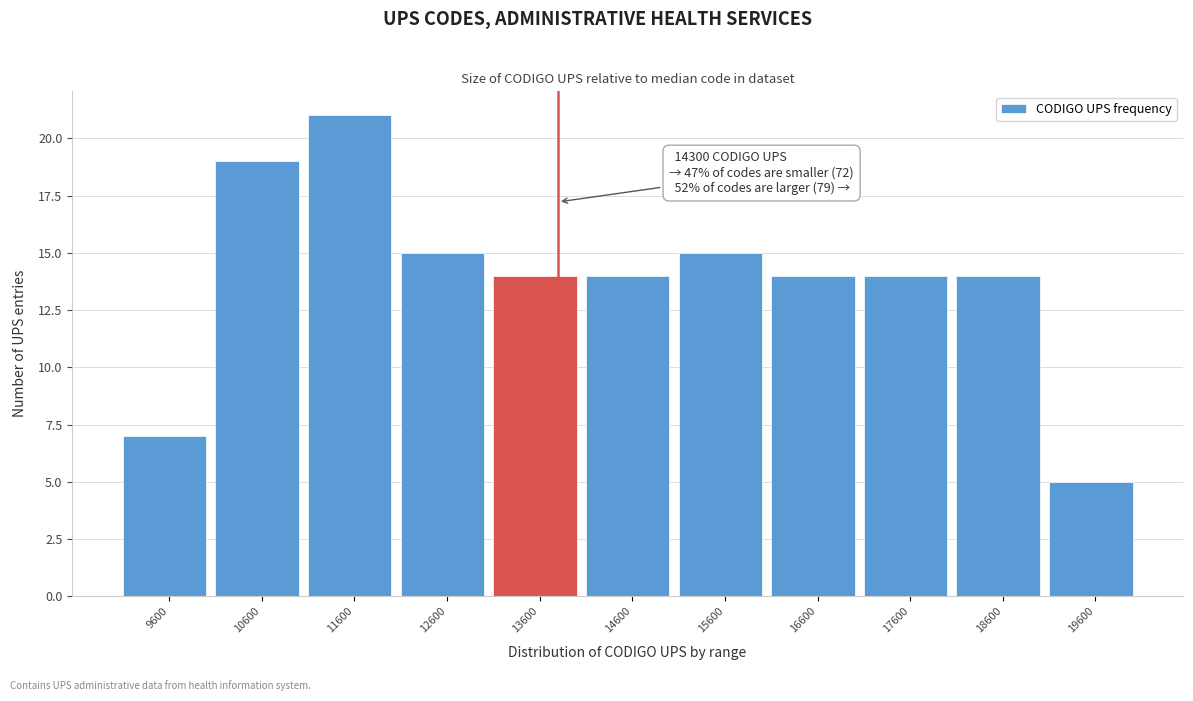

Reading left to right, transcribe all the data shown in this chart.

9600=7	10600=19	11600=21	12600=15	13600=14	14600=14	15600=15	16600=14	17600=14	18600=14	19600=5